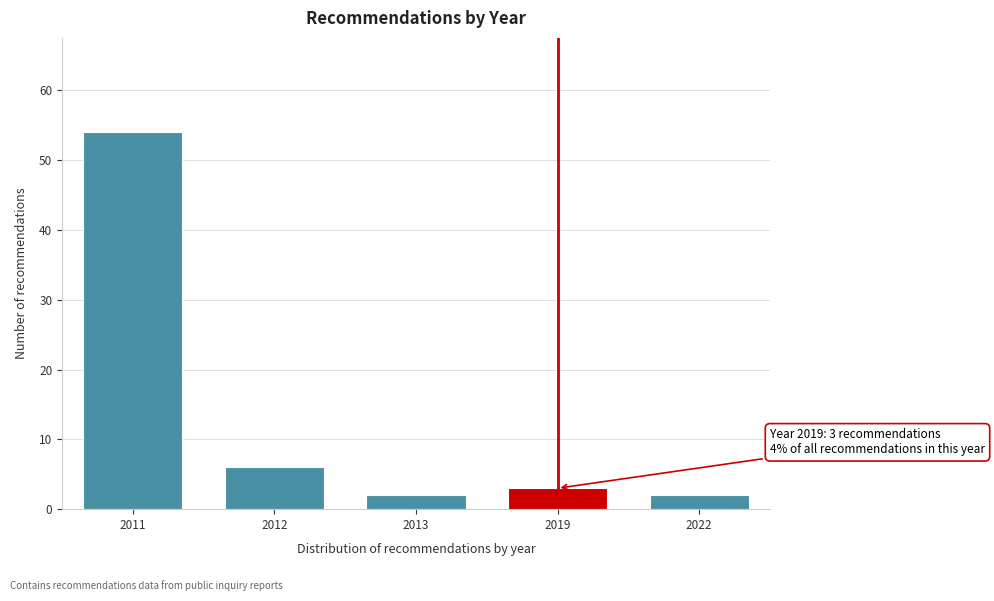

Reading right to left, what are all the values shown in this chart?

2	3	2	6	54